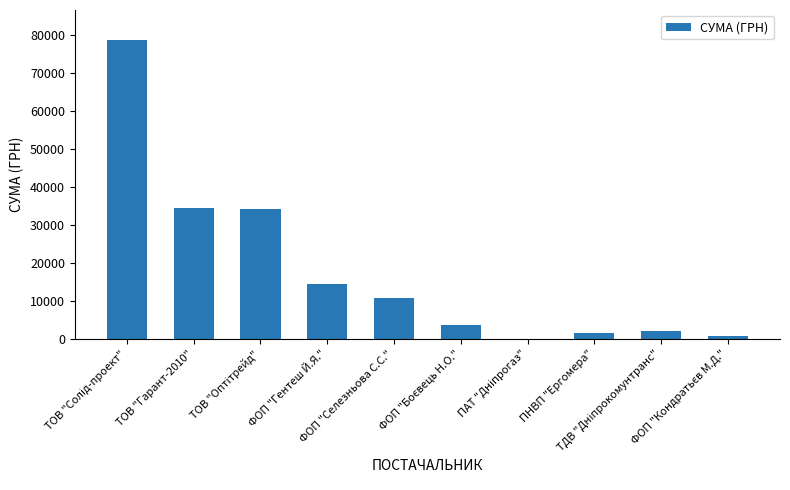

What is the greatest value displayed?

78600.0